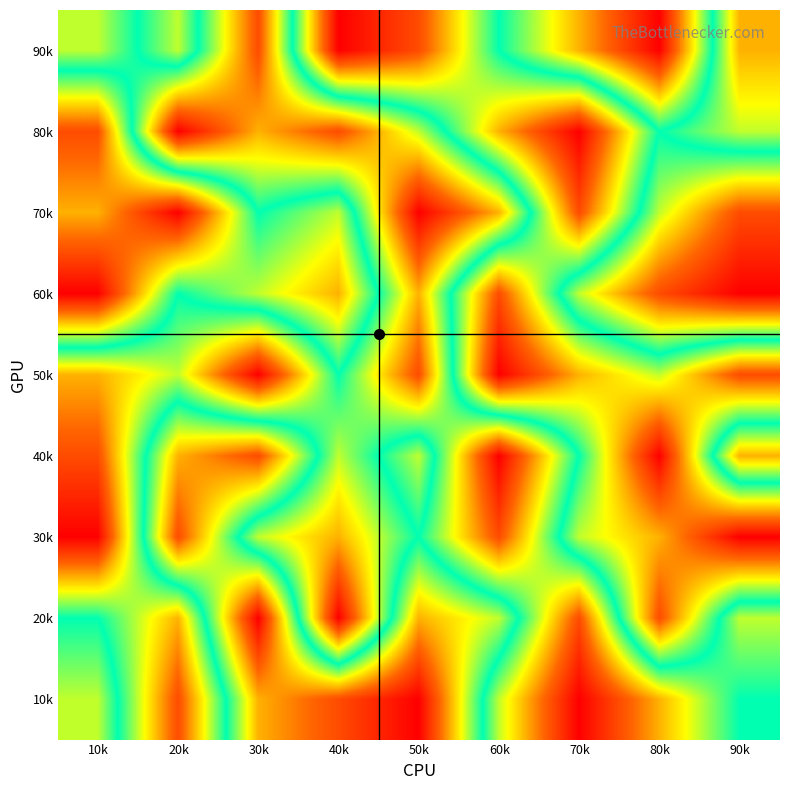

What is the total value across all series at 40k?

45